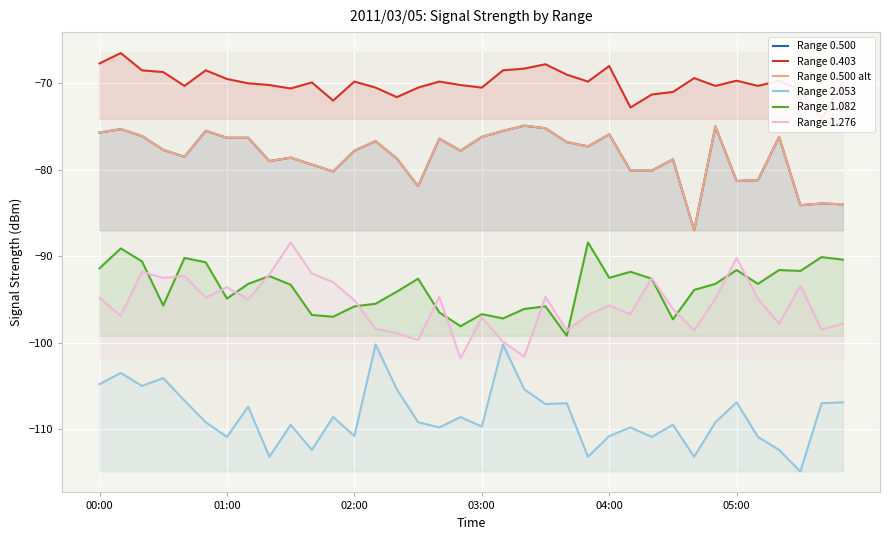

Rank the series by their maximum value, from lowest to highest.

Range 2.053, Range 1.082, Range 1.276, Range 0.500, Range 0.500 alt, Range 0.403